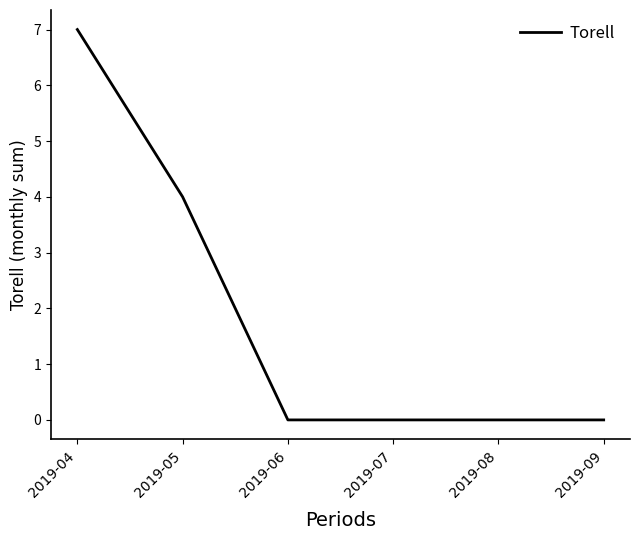

Reading left to right, list all the values displayed in this chart.

7	4	0	0	0	0